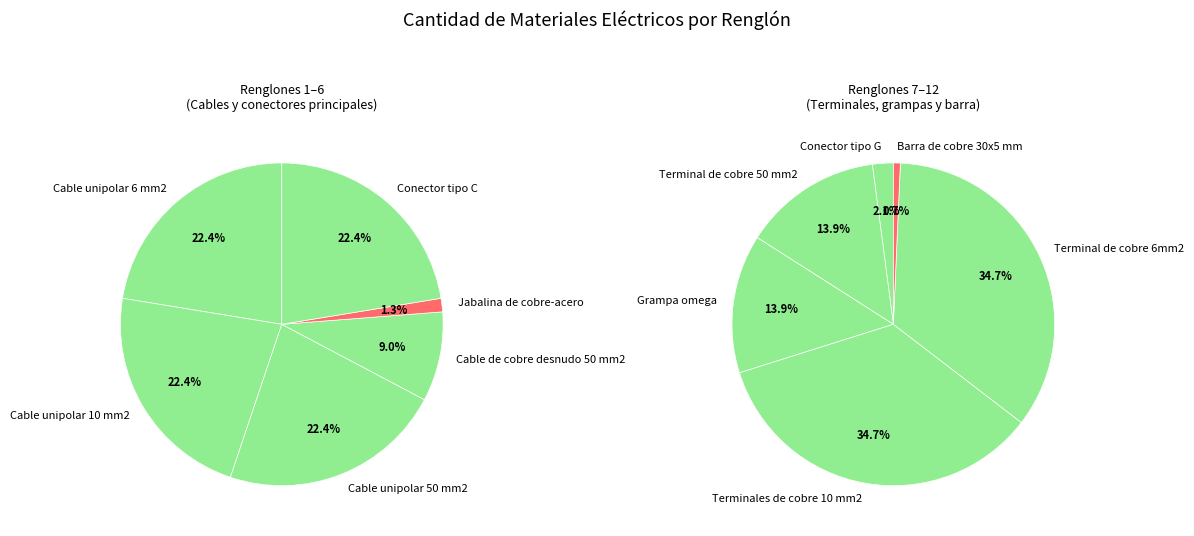

How many slices are in this pie chart?

12